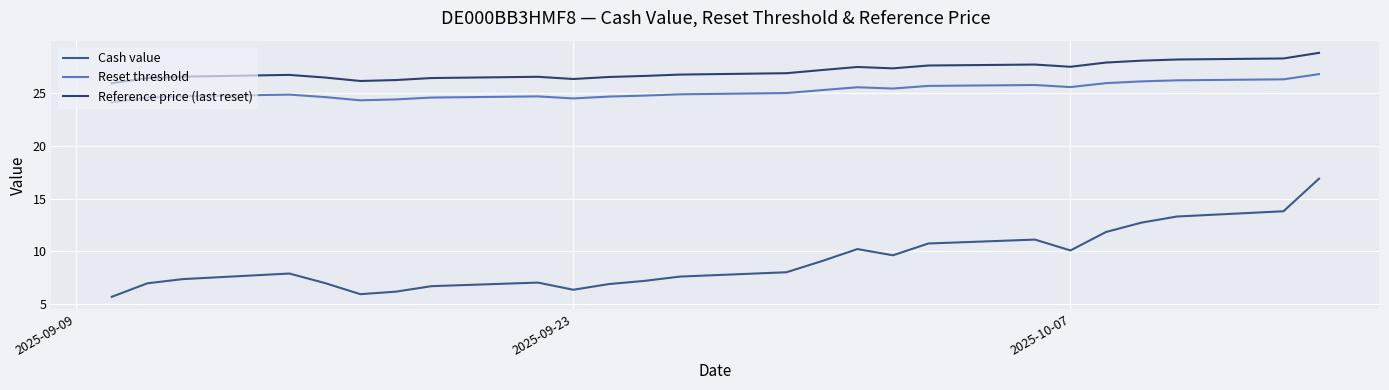

What is the difference between the second highest and second lowest values in the Cash value series?

7.9